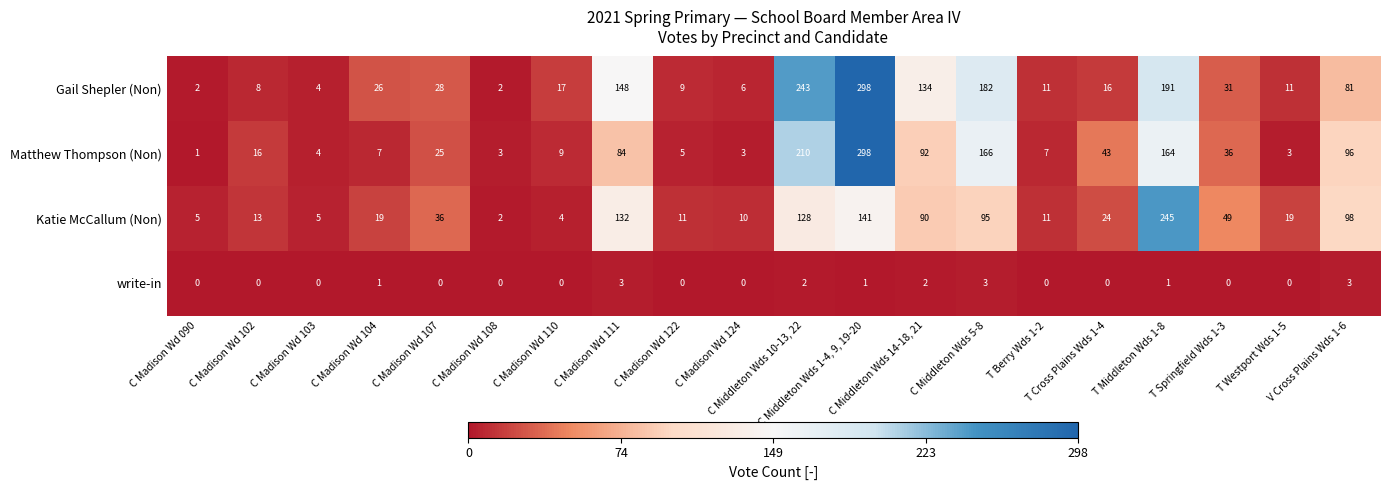

At how many categories does at least one series exceed 114?

6